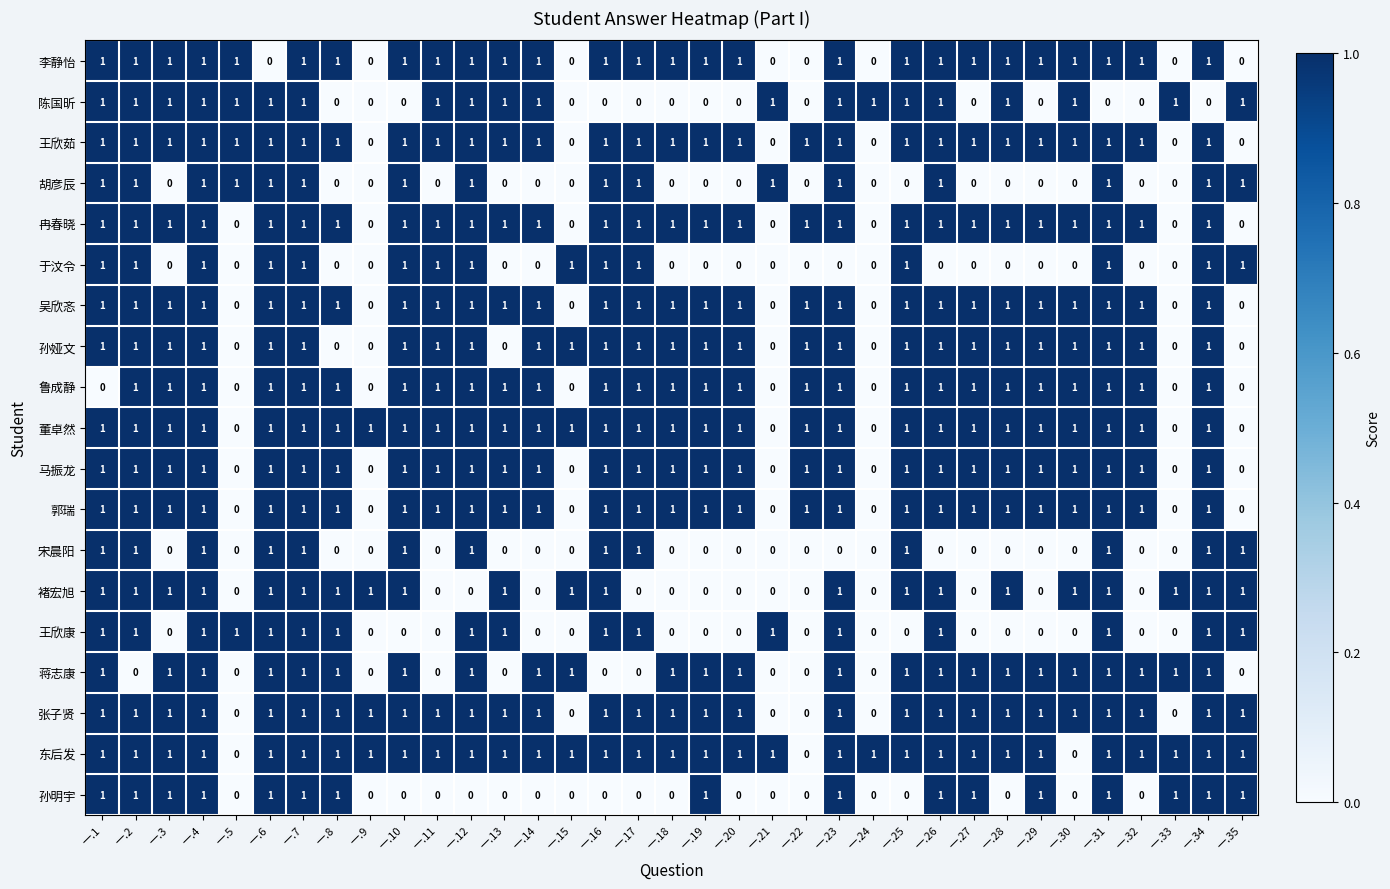

Which series changed the most between 一.16 and 一.17?

褚宏旭